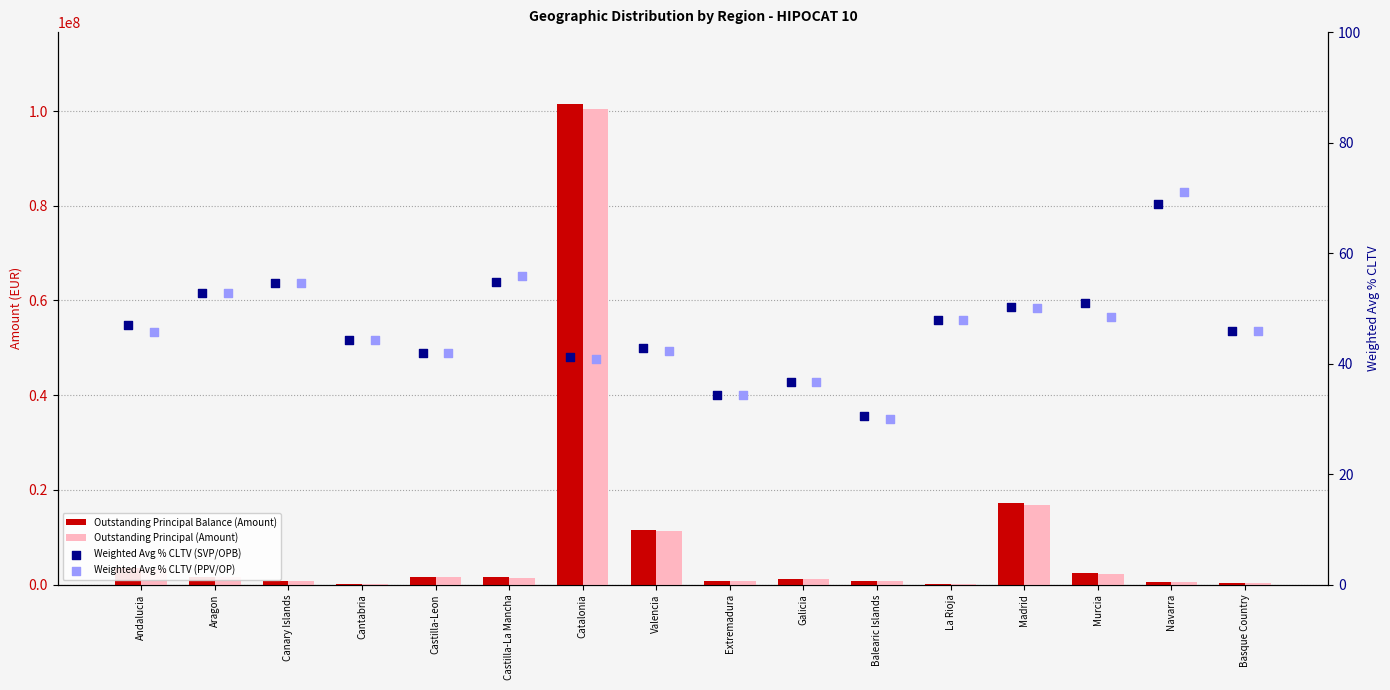

Is the value of Weighted Avg % CLTV (SVP/OPB) at Balearic Islands greater than the value of Outstanding Principal (Amount) at Murcia?

No